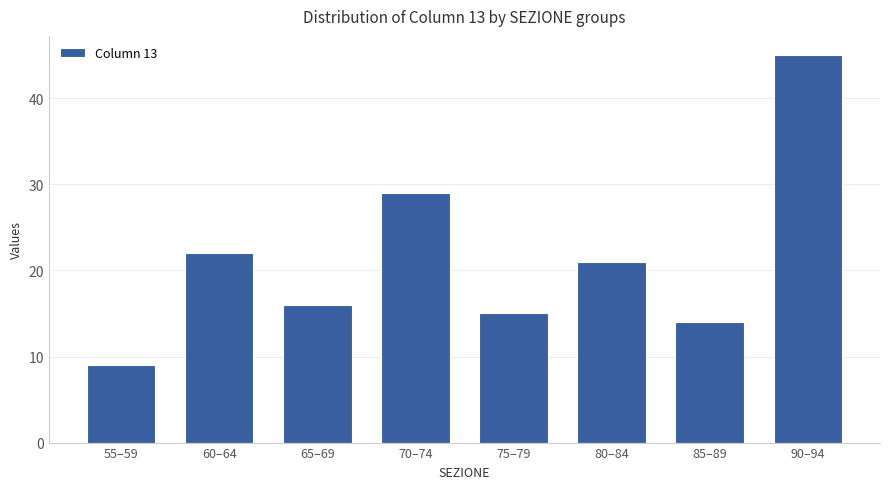

List the labels in order of value, largest first.

90–94, 70–74, 60–64, 80–84, 65–69, 75–79, 85–89, 55–59